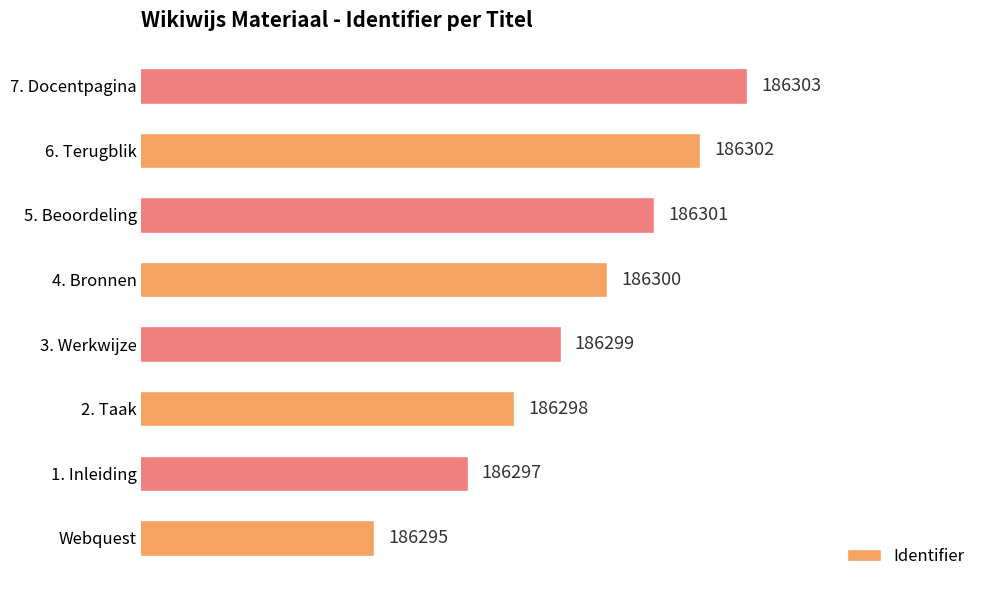

Is it true that the value at 7. Docentpagina is 186303?

True